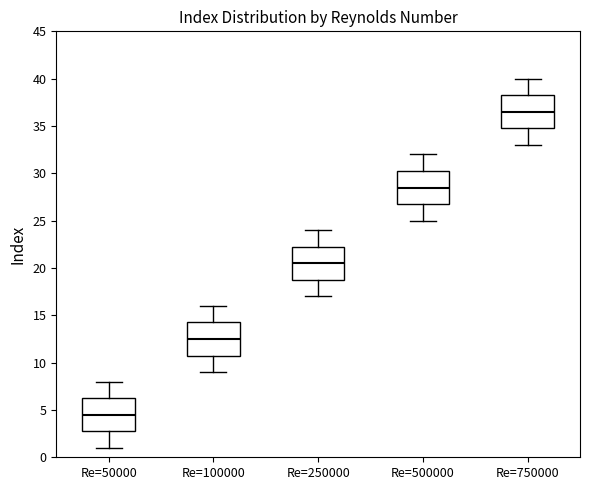

Where does the median line of the box for Re=50000 sit on the y-axis? The values are not printed on the chart, so give them approximately, as read against the axis.

4.5